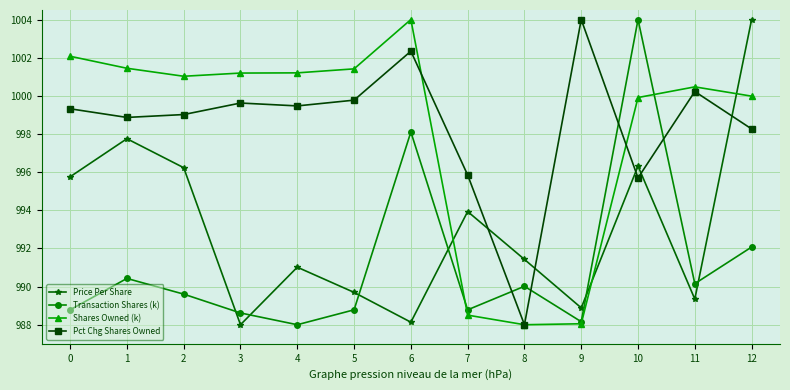

Which series has the largest total across all categories?

Pct Chg Shares Owned